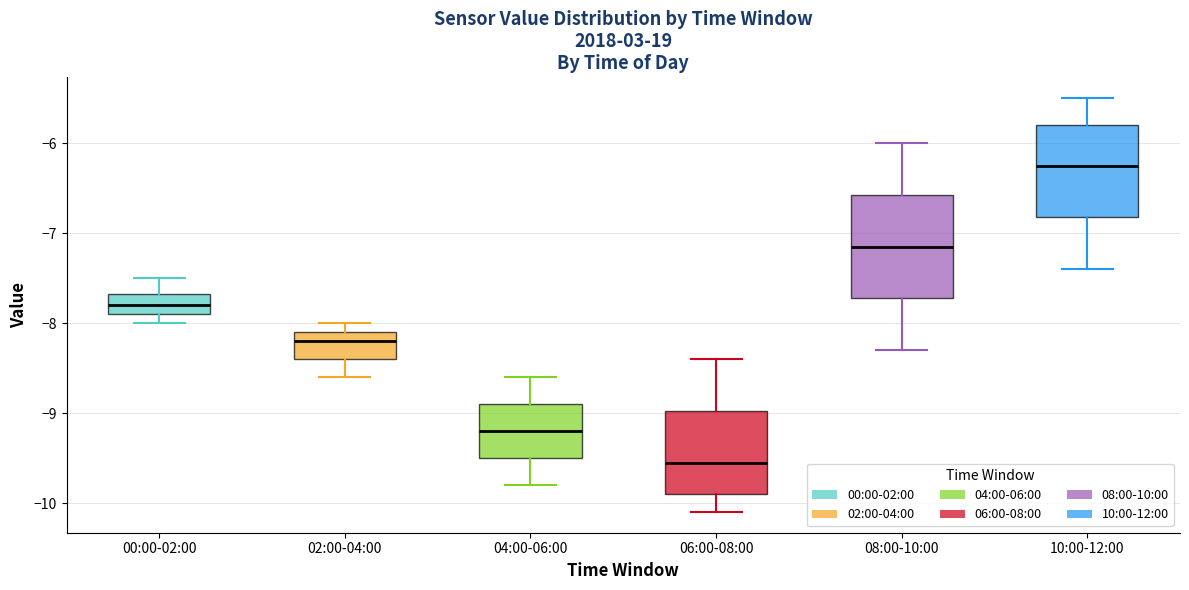

Which box's median line is the highest?

10:00-12:00